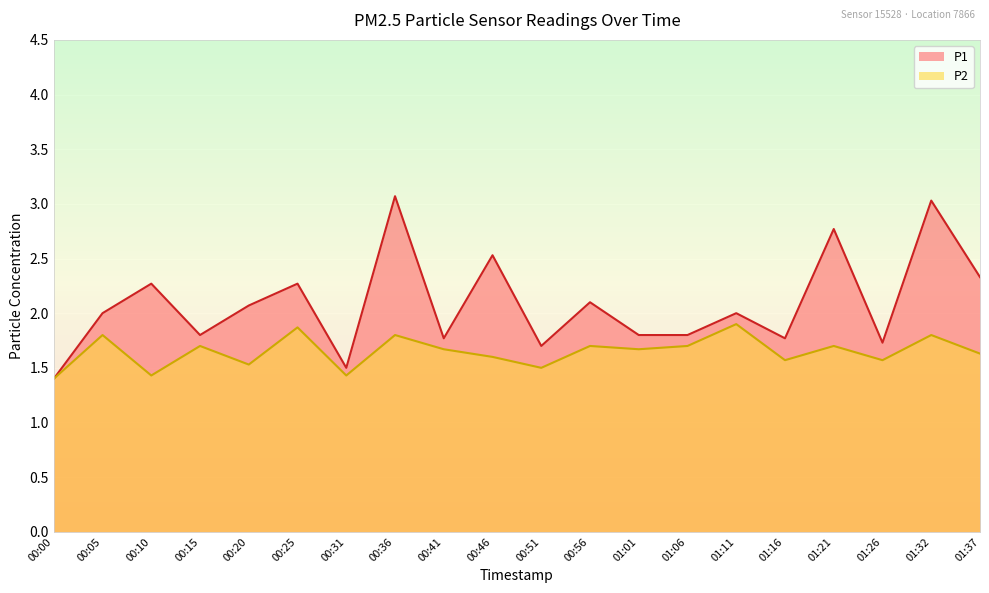

How many lines are shown in the chart?

2